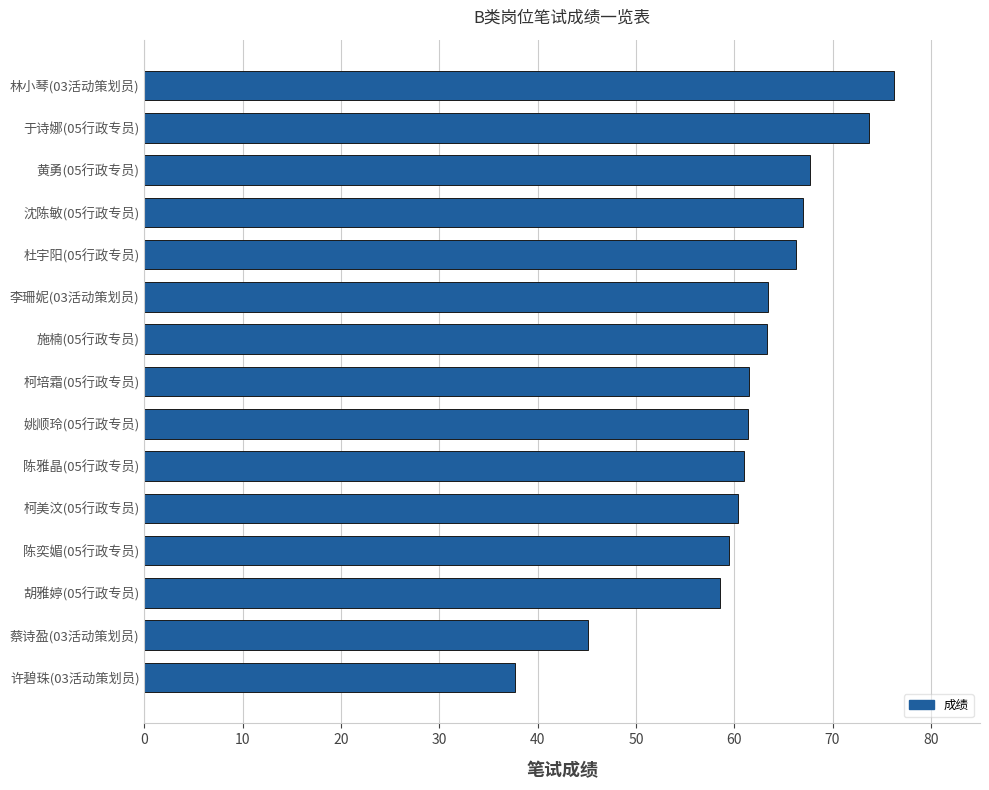

Is it true that the value at 于诗娜(05行政专员) is 73.8?

True